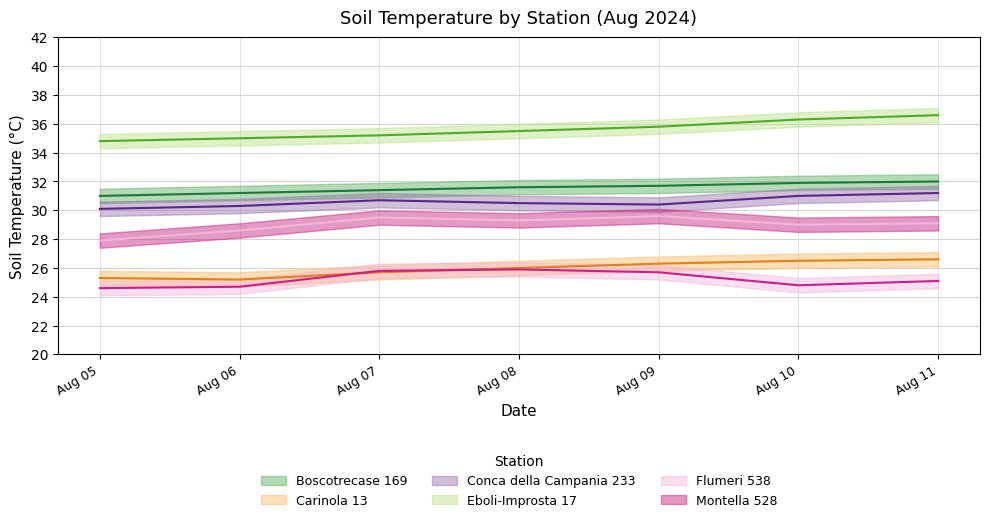

Reading left to right, what are all the values shown in this chart?

Boscotrecase 169: 31.0	31.2	31.4	31.6	31.7	31.9	32.0
Carinola 13: 25.3	25.2	25.7	26.0	26.3	26.5	26.6
Conca della Campania 233: 30.1	30.3	30.7	30.5	30.4	31.0	31.2
Eboli-Improsta 17: 34.8	35.0	35.2	35.5	35.8	36.3	36.6
Flumeri 538: 24.6	24.7	25.8	25.9	25.7	24.8	25.1
Montella 528: 27.9	28.6	29.5	29.3	29.6	29.0	29.1